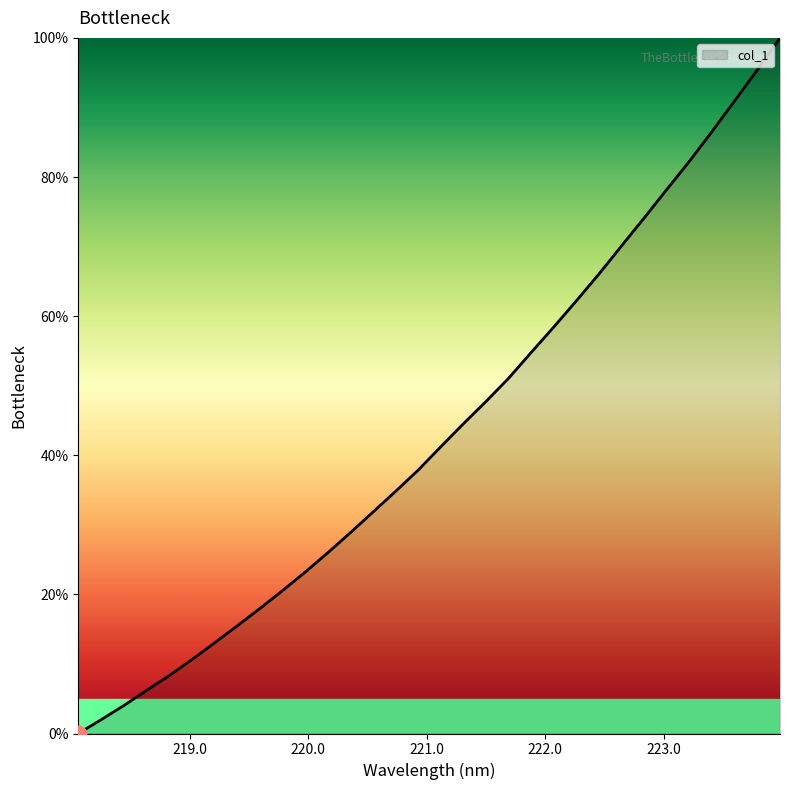

What is the difference between the maximum and minimum values?

100.0